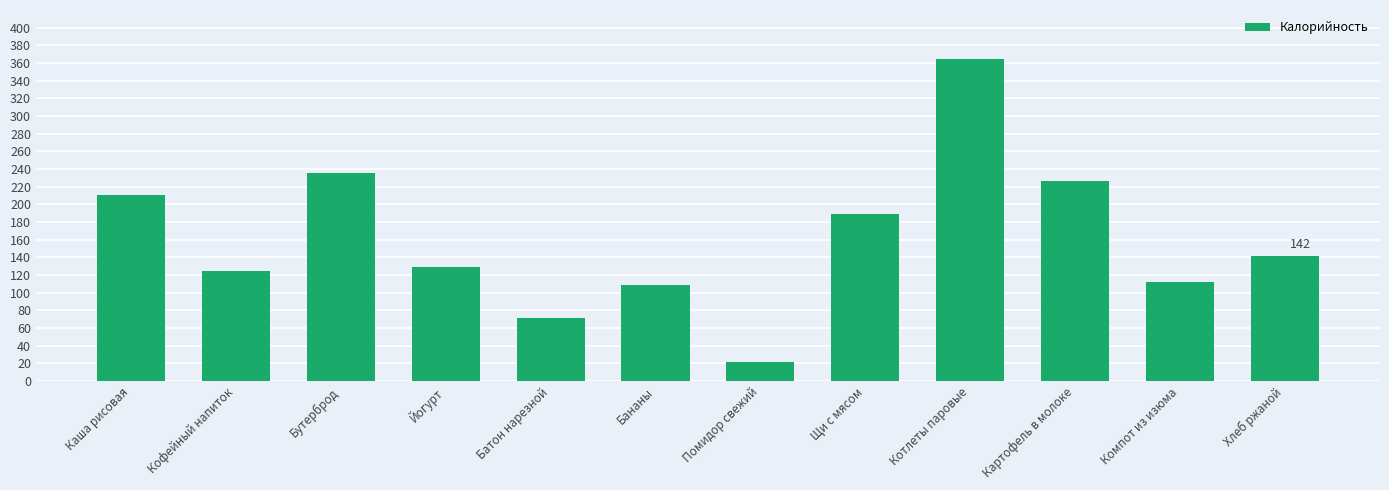

At which label does the data first exceed 142?

Каша рисовая